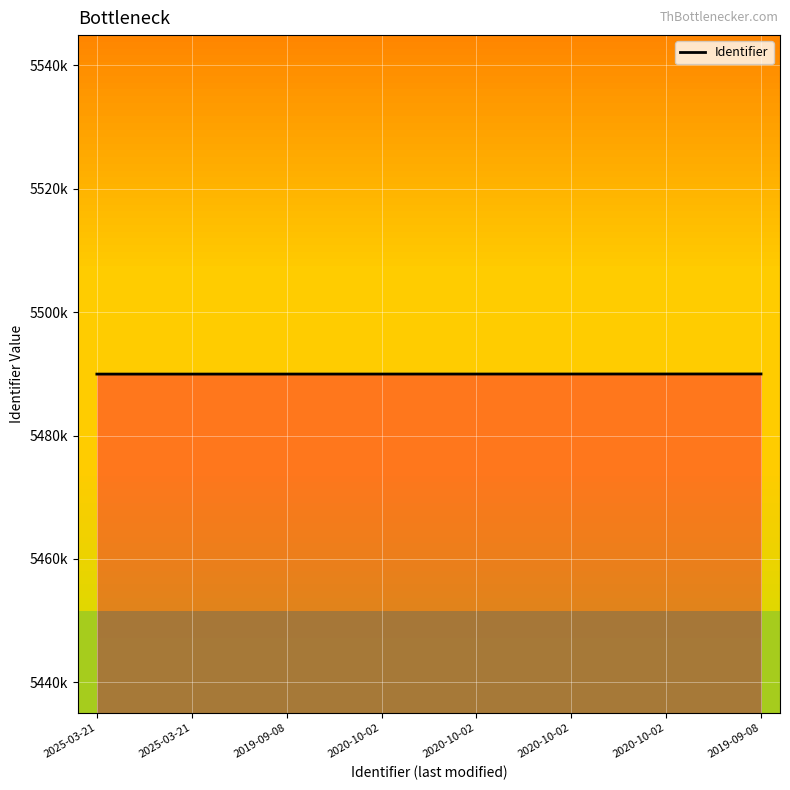

What is the sum of the values at 2025-03-21 and 2020-10-02?

10979918